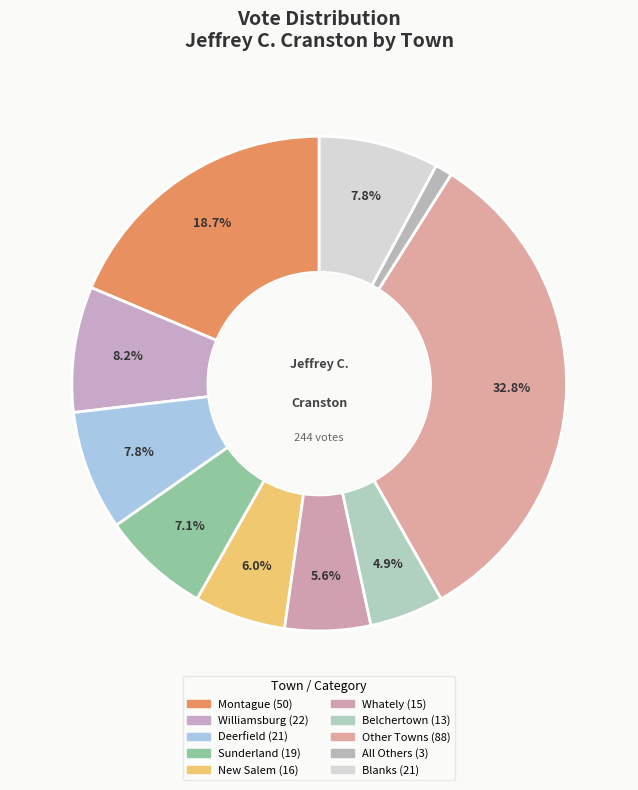

How many slices are in this pie chart?

10